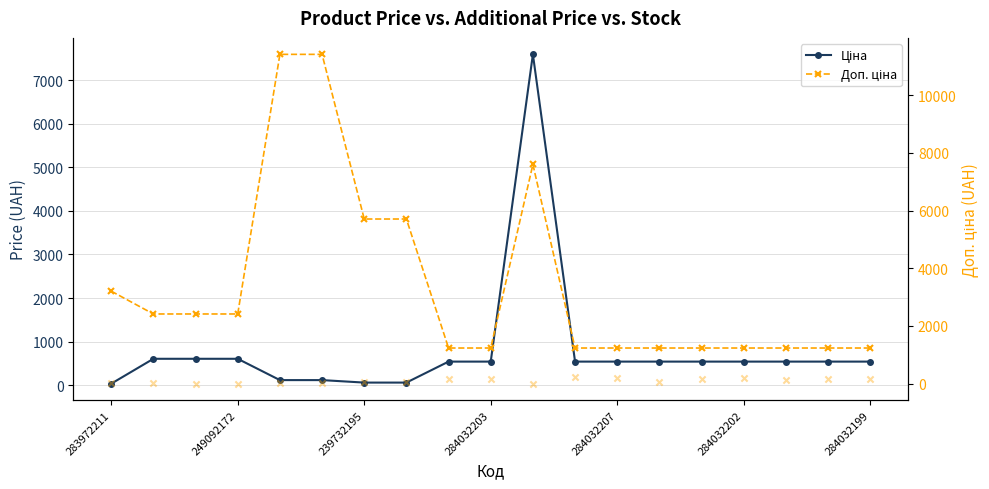

Which series has the largest total across all categories?

Доп. ціна